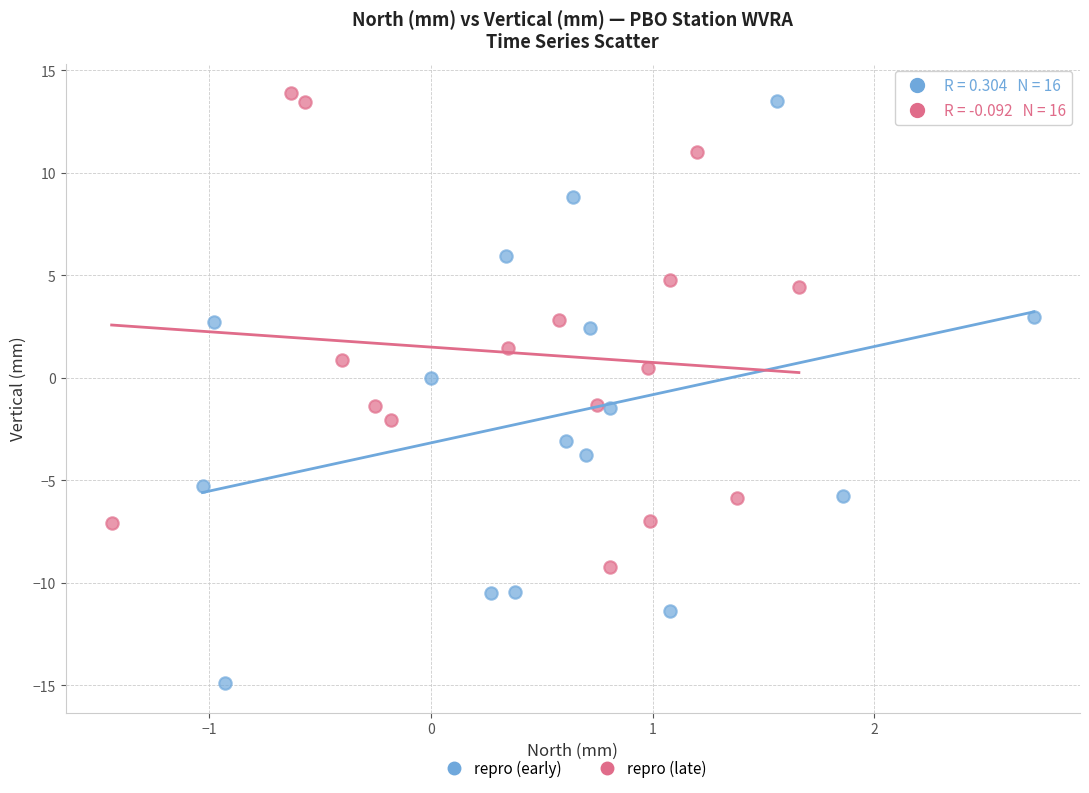

Which series contains the lowest Y value?

repro (early)